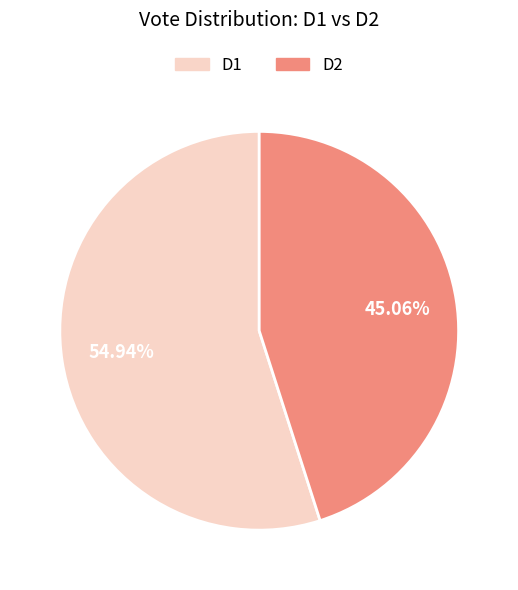

Combined, do D2 and D1 account for over 50%?

Yes